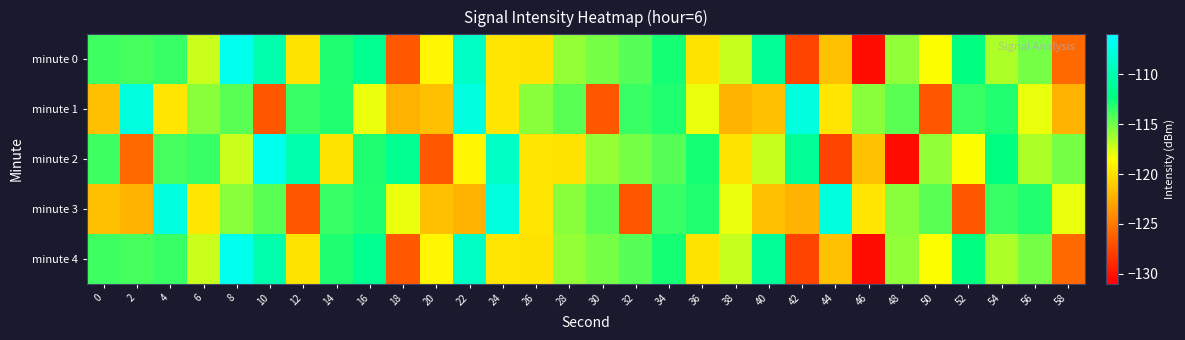

Which has a higher value, 14 or 34?

34